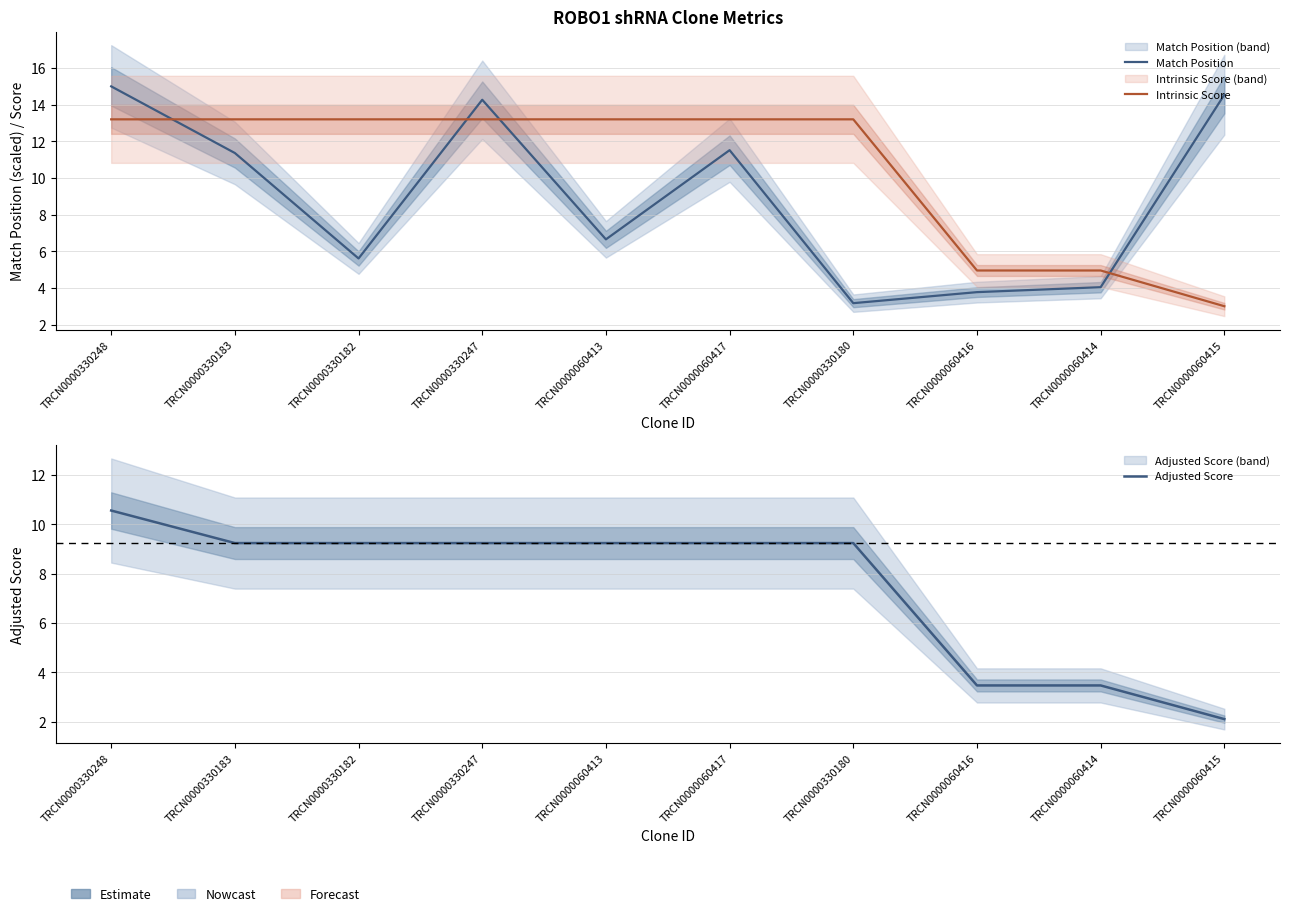

The value of Intrinsic Score at TRCN0000060417 is 20.3. True or false?

False